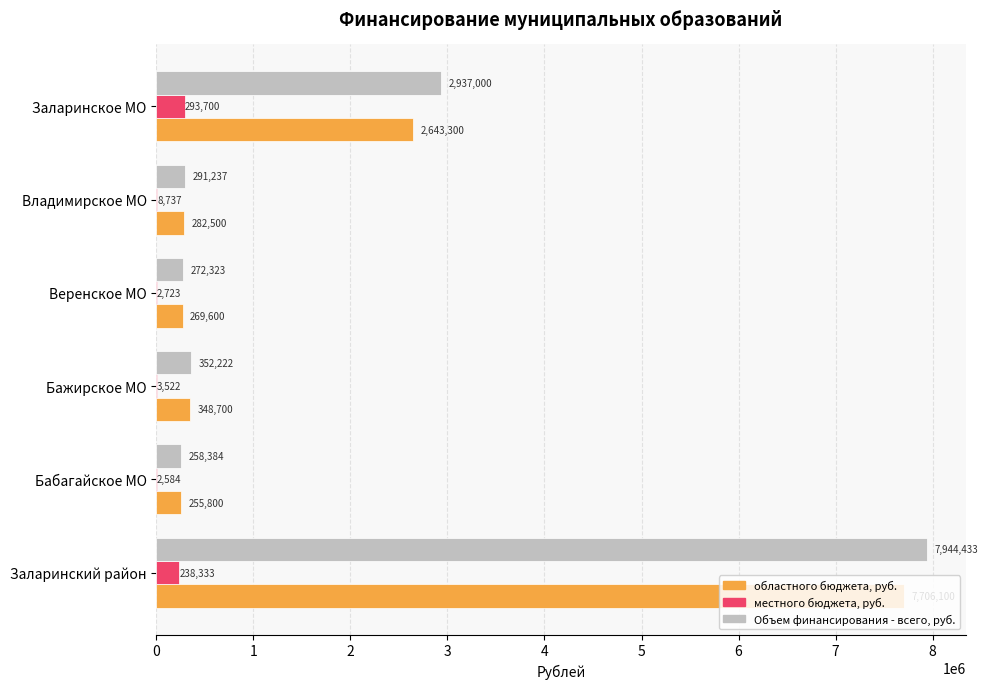

How many data points in местного бюджета, руб. are above 8737?

3